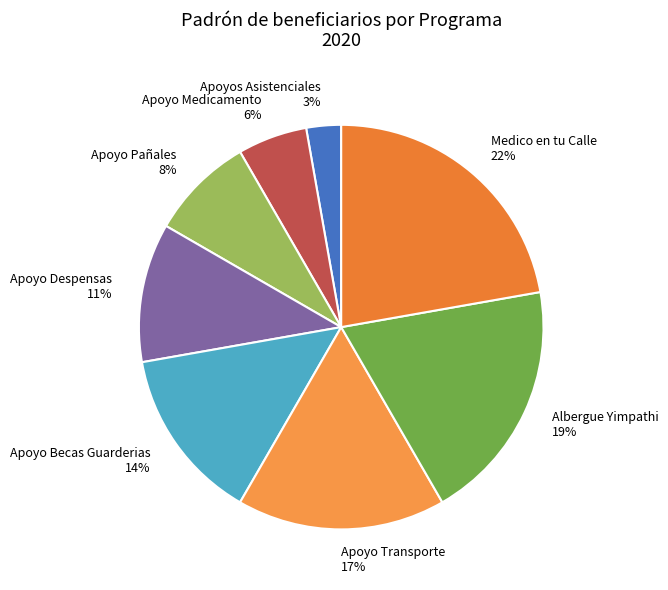

How many slices are in this pie chart?

8